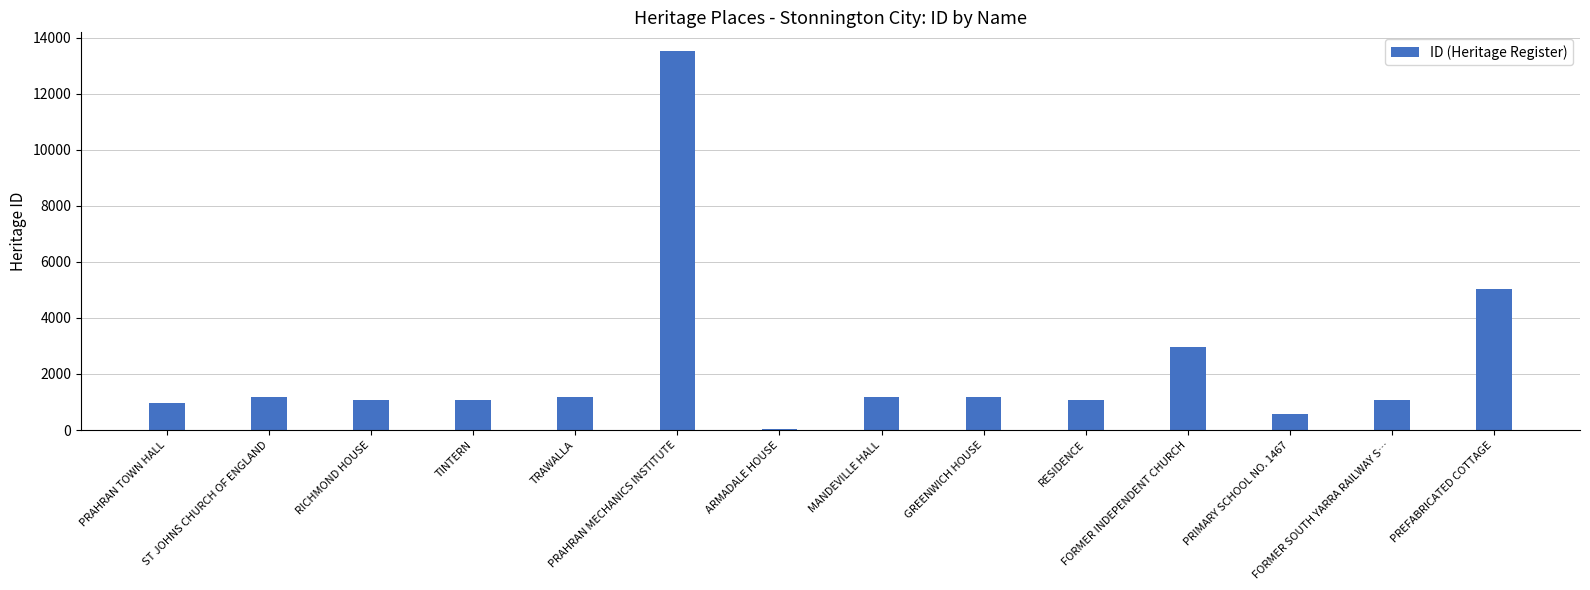

What is the maximum value shown in the chart?

13519